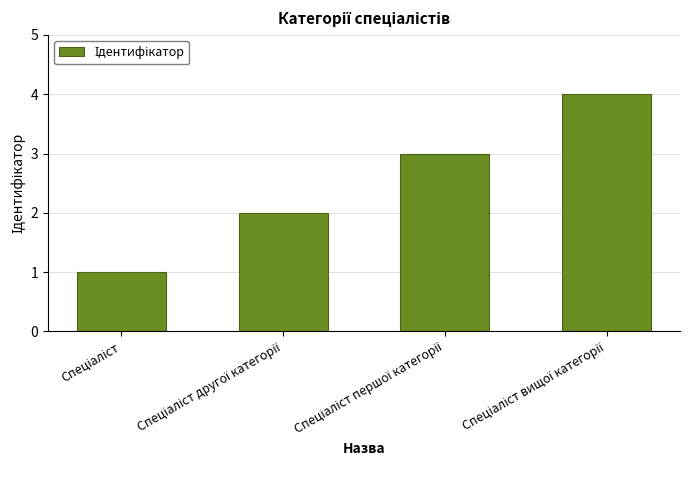

What is the greatest value displayed?

4